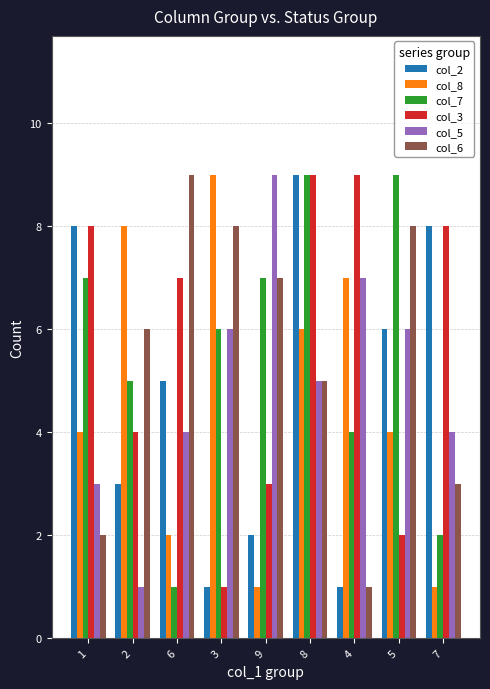

Is the value of col_8 at 8 greater than the value of col_7 at 9?

No